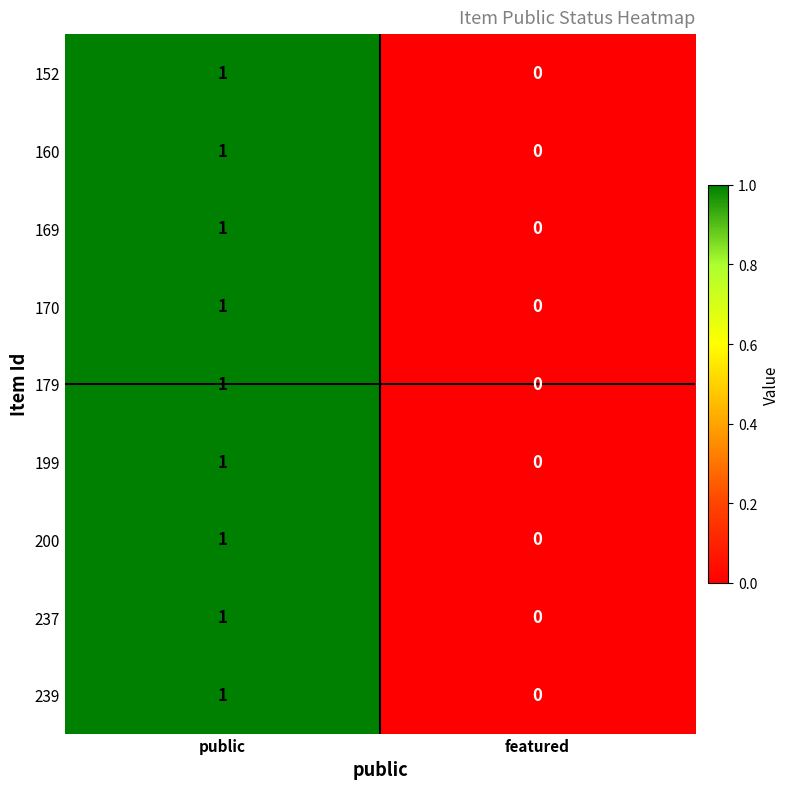

Reading left to right, transcribe all the data shown in this chart.

152: 1	0
160: 1	0
169: 1	0
170: 1	0
179: 1	0
199: 1	0
200: 1	0
237: 1	0
239: 1	0